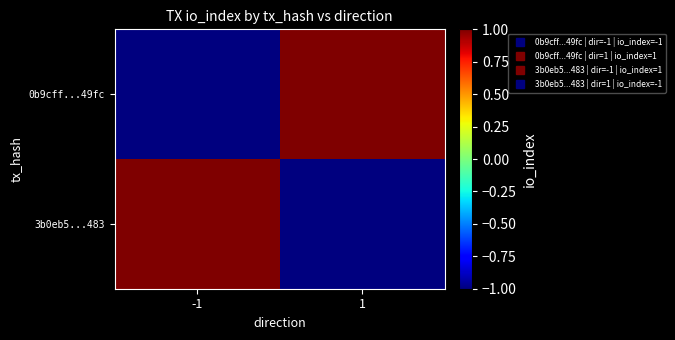

Which category has the highest value across all series?

1